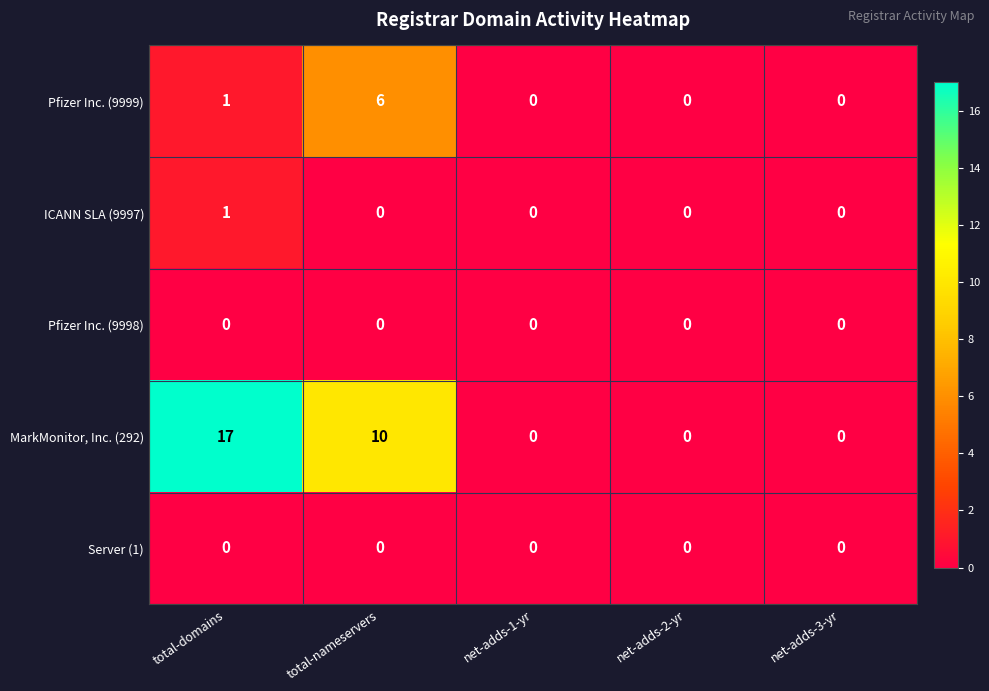

Which series has the largest total across all categories?

MarkMonitor, Inc. (292)